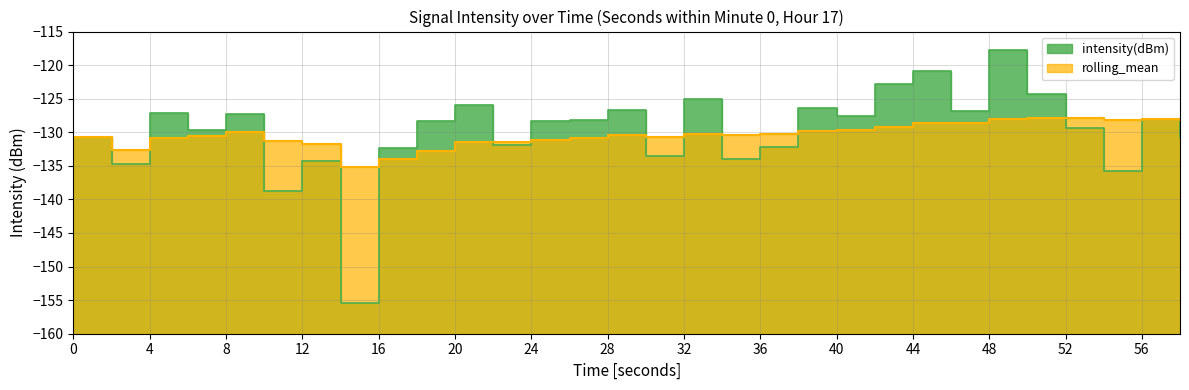

Is it true that rolling_mean equals -132.8 at 18?

True